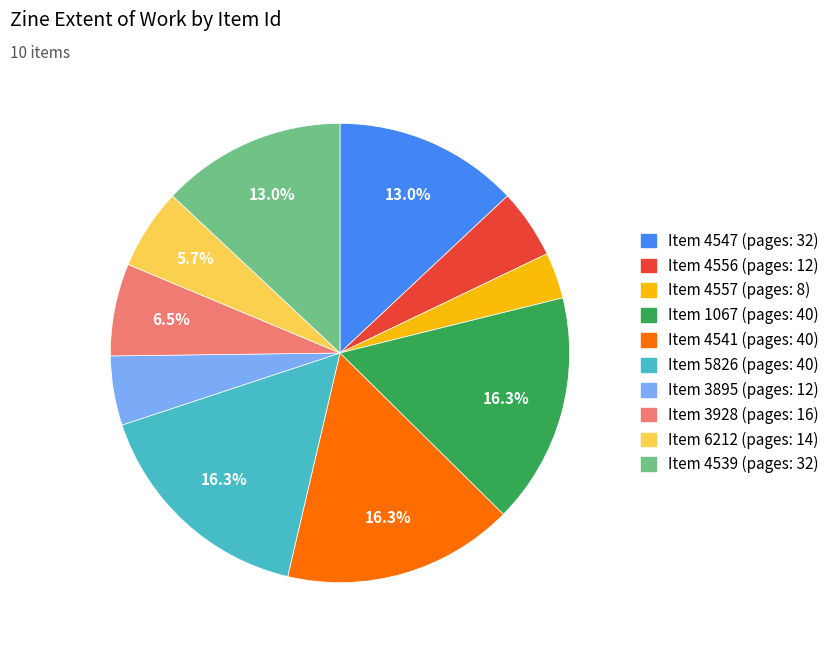

Is there any slice that represents more than half of the pie?

No